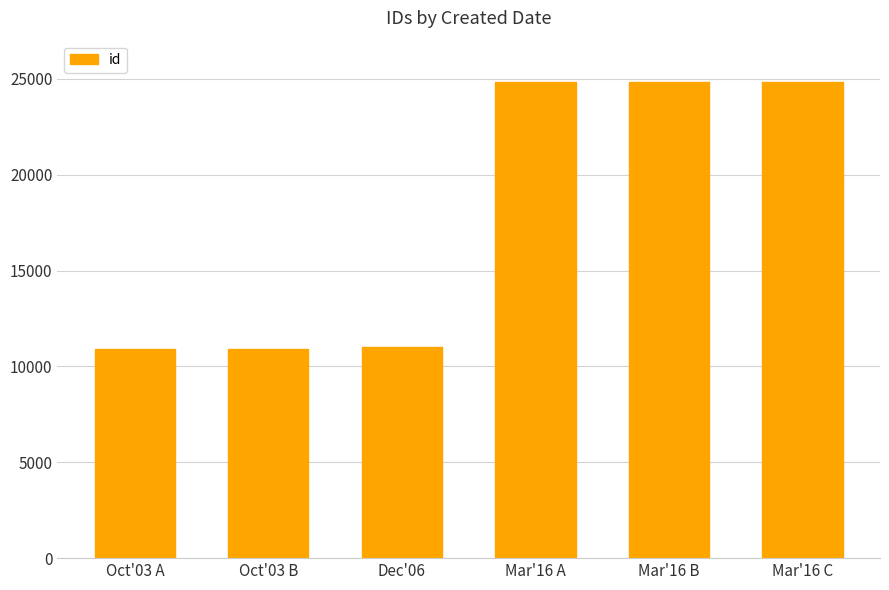

Is it true that the value at Dec'06 is 11008?

True